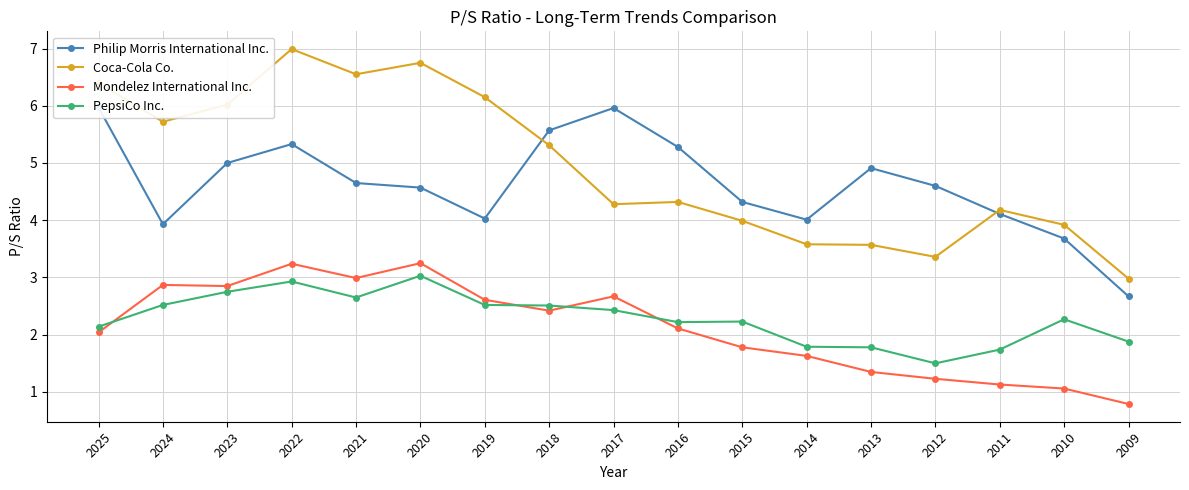

Where is the first local minimum for Coca-Cola Co.?

2024